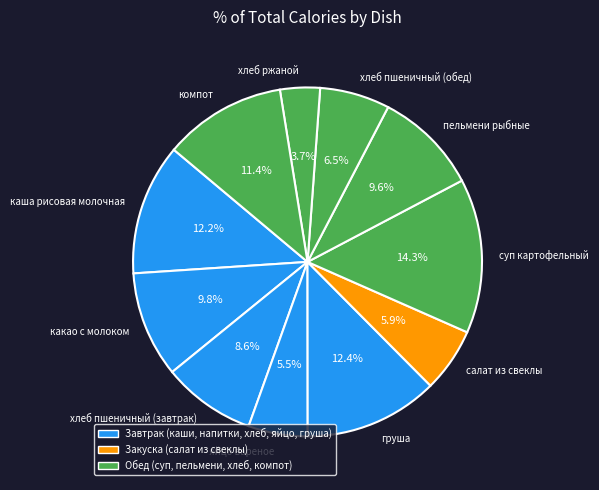

How many segments does this pie chart have?

11